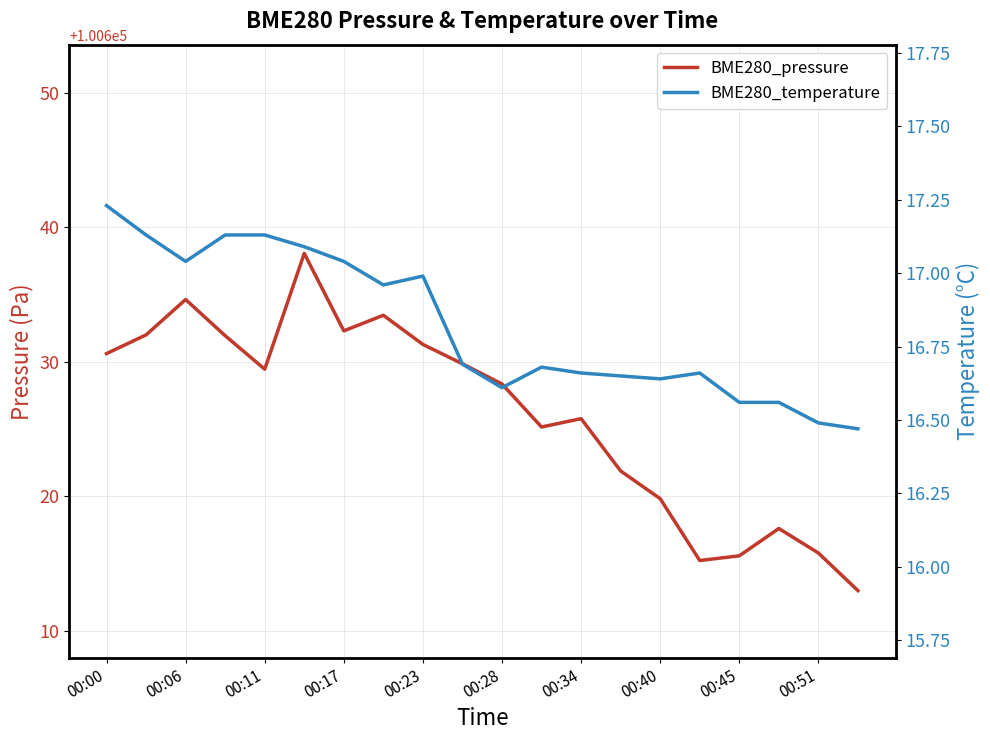

What is the difference between the BME280_temperature values at 19 and 12?

0.2